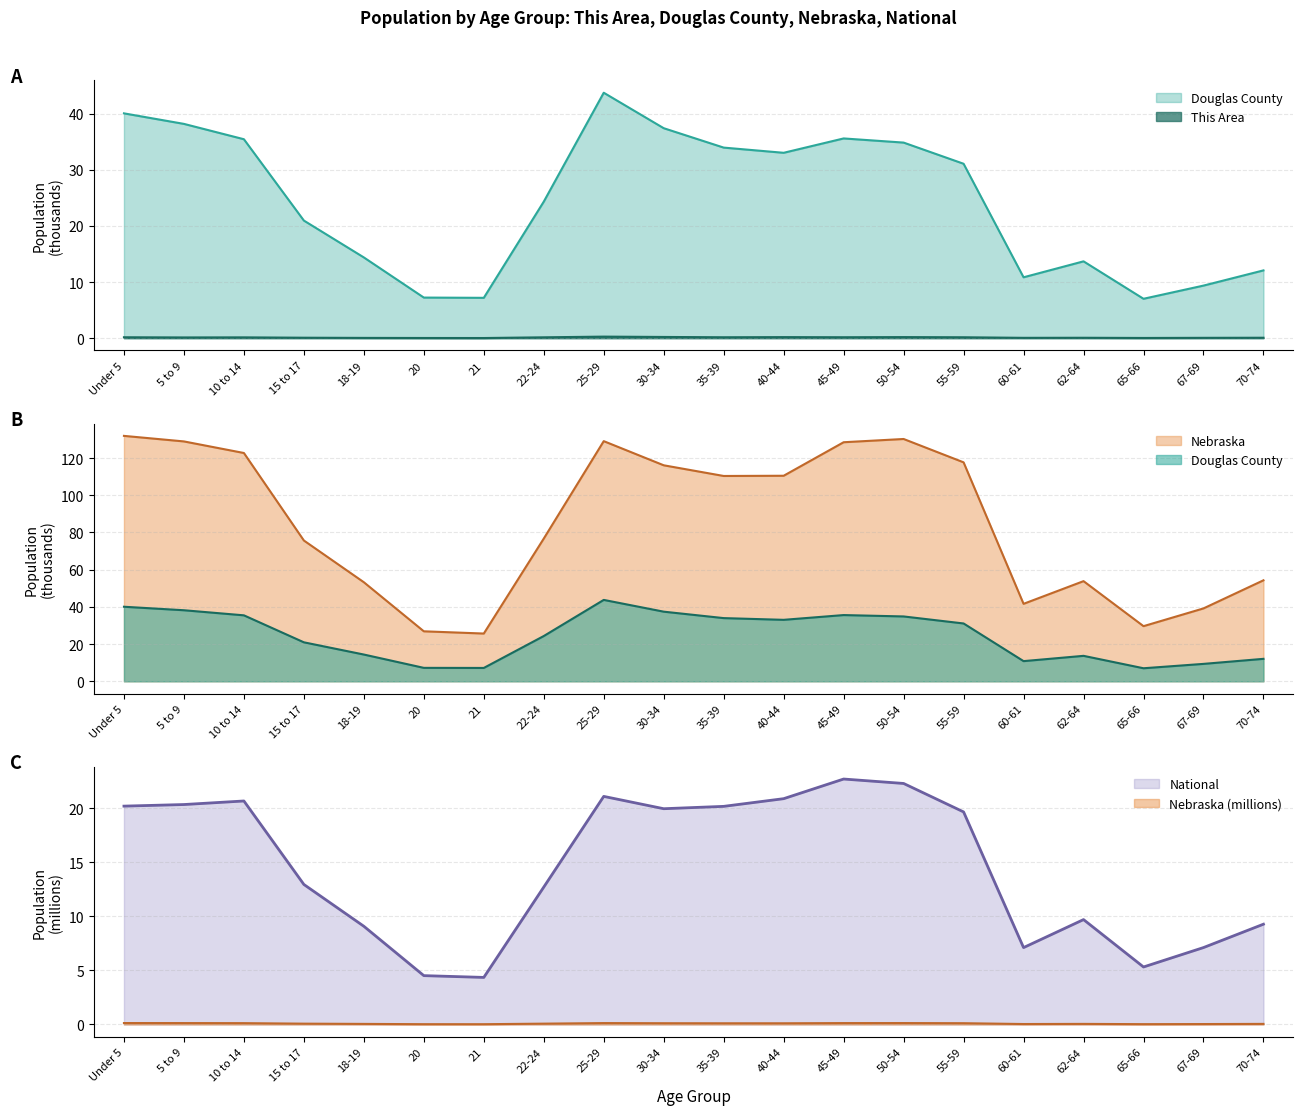

Rank the categories by Nebraska value from highest to lowest.

Under 5, 50-54, 25-29, 5 to 9, 45-49, 10 to 14, 55-59, 30-34, 40-44, 35-39, 22-24, 15 to 17, 70-74, 62-64, 18-19, 60-61, 67-69, 65-66, 20, 21